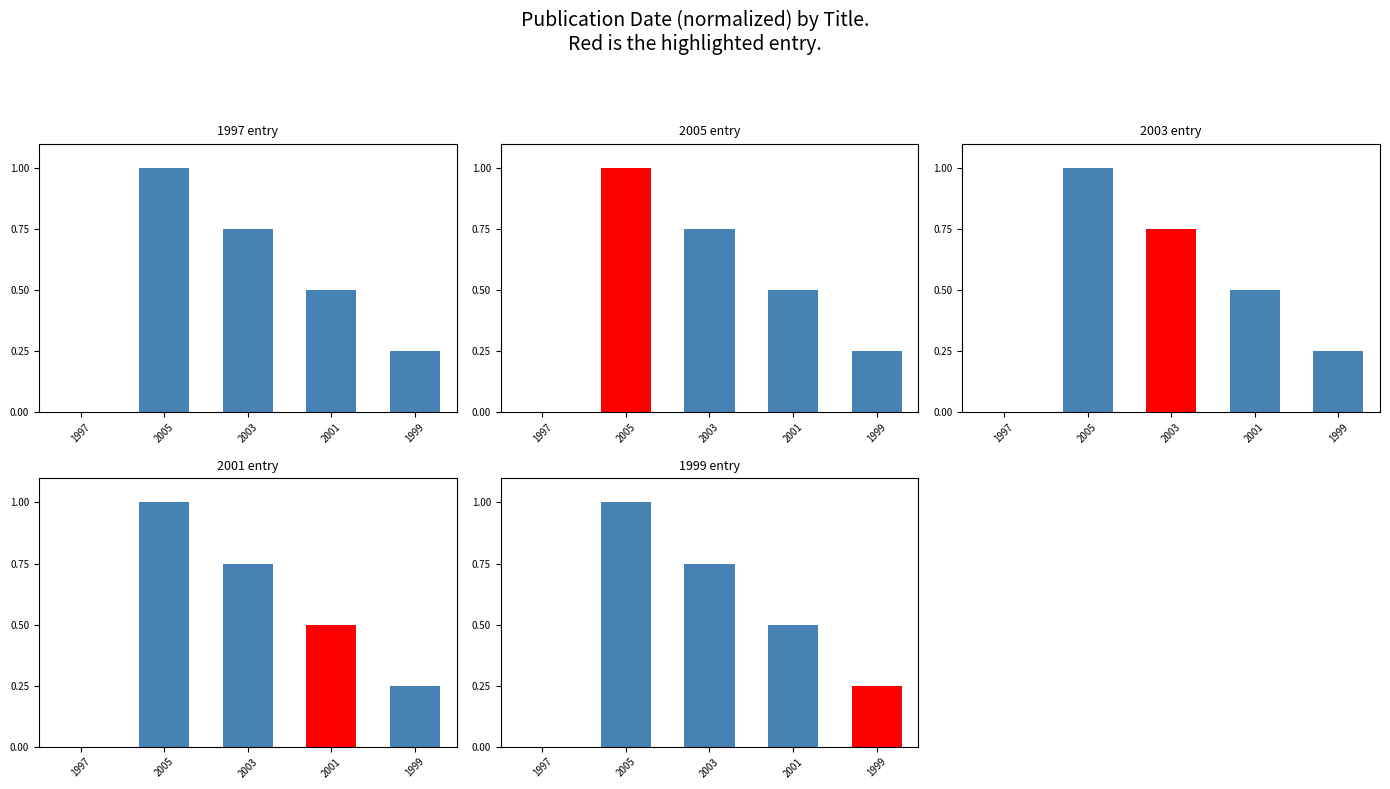

The chart shows a value of 0.8 at 2003. True or false?

True